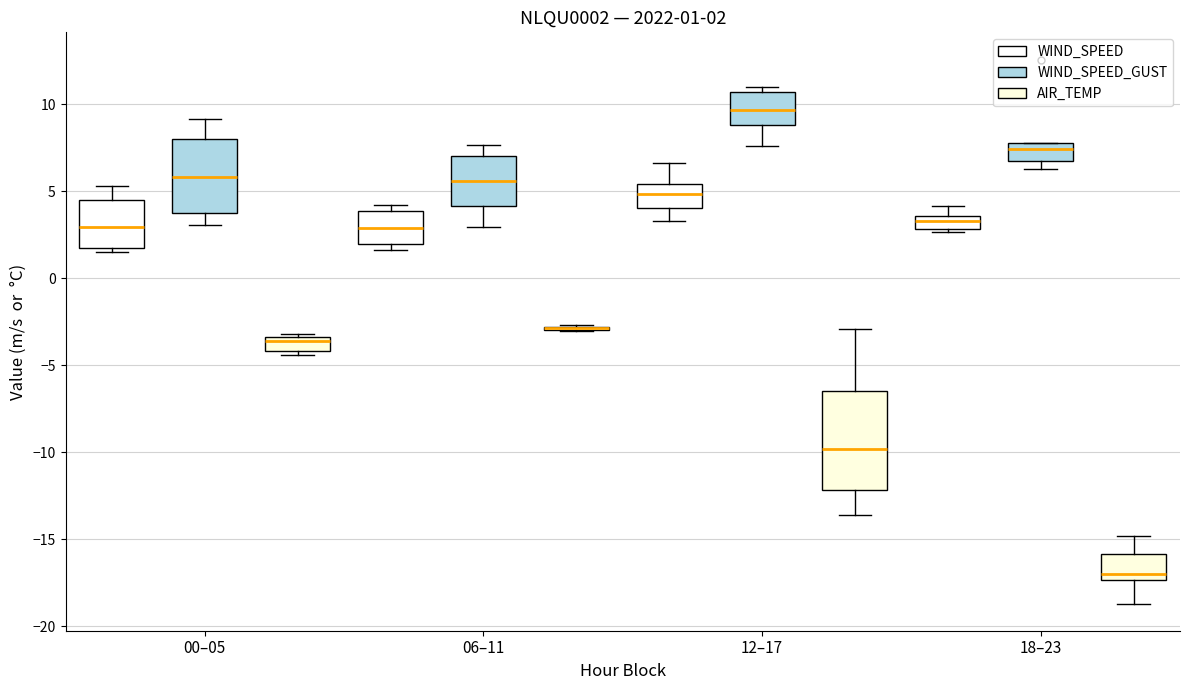

Comparing the boxes themselves (not the whiskers), which one is the tallest?

12–17 (AIR_TEMP)